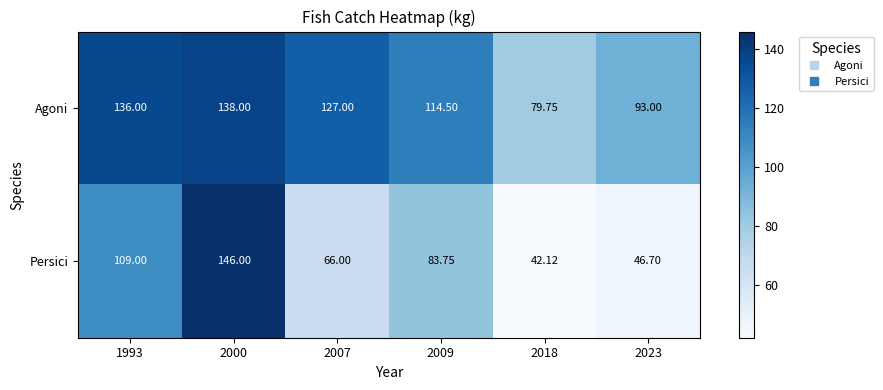

Is the value of Persici at 1993 greater than the value of Agoni at 2007?

No